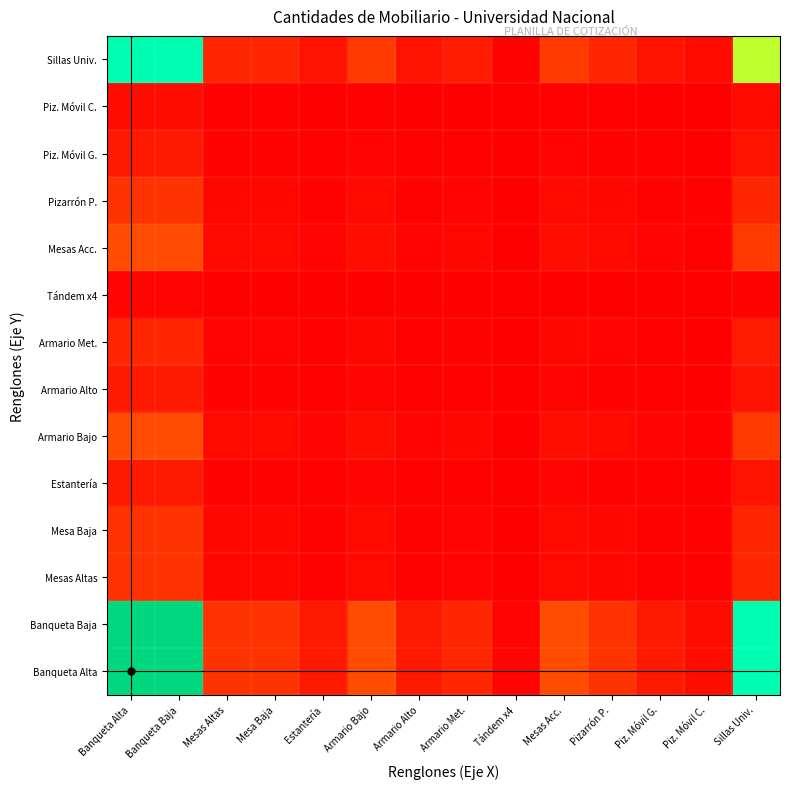

Reading left to right, list all the values displayed in this chart.

Banqueta Alta: Banqueta Alta=1.0	Banqueta Baja=1.0	Mesas Altas=0.1	Mesa Baja=0.1	Estantería=0.1	Armario Bajo=0.2	Armario Alto=0.1	Armario Met.=0.1	Tándem x4=0.0	Mesas Acc.=0.2	Pizarrón P.=0.1	Piz. Móvil G.=0.1	Piz. Móvil C.=0.0	Sillas Univ.=0.8
Banqueta Baja: Banqueta Alta=1.0	Banqueta Baja=1.0	Mesas Altas=0.1	Mesa Baja=0.1	Estantería=0.1	Armario Bajo=0.2	Armario Alto=0.1	Armario Met.=0.1	Tándem x4=0.0	Mesas Acc.=0.2	Pizarrón P.=0.1	Piz. Móvil G.=0.1	Piz. Móvil C.=0.0	Sillas Univ.=0.8
Mesas Altas: Banqueta Alta=0.1	Banqueta Baja=0.1	Mesas Altas=0.0	Mesa Baja=0.0	Estantería=0.0	Armario Bajo=0.0	Armario Alto=0.0	Armario Met.=0.0	Tándem x4=0.0	Mesas Acc.=0.0	Pizarrón P.=0.0	Piz. Móvil G.=0.0	Piz. Móvil C.=0.0	Sillas Univ.=0.1
Mesa Baja: Banqueta Alta=0.1	Banqueta Baja=0.1	Mesas Altas=0.0	Mesa Baja=0.0	Estantería=0.0	Armario Bajo=0.0	Armario Alto=0.0	Armario Met.=0.0	Tándem x4=0.0	Mesas Acc.=0.0	Pizarrón P.=0.0	Piz. Móvil G.=0.0	Piz. Móvil C.=0.0	Sillas Univ.=0.1
Estantería: Banqueta Alta=0.1	Banqueta Baja=0.1	Mesas Altas=0.0	Mesa Baja=0.0	Estantería=0.0	Armario Bajo=0.0	Armario Alto=0.0	Armario Met.=0.0	Tándem x4=0.0	Mesas Acc.=0.0	Pizarrón P.=0.0	Piz. Móvil G.=0.0	Piz. Móvil C.=0.0	Sillas Univ.=0.0
Armario Bajo: Banqueta Alta=0.2	Banqueta Baja=0.2	Mesas Altas=0.0	Mesa Baja=0.0	Estantería=0.0	Armario Bajo=0.0	Armario Alto=0.0	Armario Met.=0.0	Tándem x4=0.0	Mesas Acc.=0.0	Pizarrón P.=0.0	Piz. Móvil G.=0.0	Piz. Móvil C.=0.0	Sillas Univ.=0.1
Armario Alto: Banqueta Alta=0.1	Banqueta Baja=0.1	Mesas Altas=0.0	Mesa Baja=0.0	Estantería=0.0	Armario Bajo=0.0	Armario Alto=0.0	Armario Met.=0.0	Tándem x4=0.0	Mesas Acc.=0.0	Pizarrón P.=0.0	Piz. Móvil G.=0.0	Piz. Móvil C.=0.0	Sillas Univ.=0.0
Armario Met.: Banqueta Alta=0.1	Banqueta Baja=0.1	Mesas Altas=0.0	Mesa Baja=0.0	Estantería=0.0	Armario Bajo=0.0	Armario Alto=0.0	Armario Met.=0.0	Tándem x4=0.0	Mesas Acc.=0.0	Pizarrón P.=0.0	Piz. Móvil G.=0.0	Piz. Móvil C.=0.0	Sillas Univ.=0.1
Tándem x4: Banqueta Alta=0.0	Banqueta Baja=0.0	Mesas Altas=0.0	Mesa Baja=0.0	Estantería=0.0	Armario Bajo=0.0	Armario Alto=0.0	Armario Met.=0.0	Tándem x4=0.0	Mesas Acc.=0.0	Pizarrón P.=0.0	Piz. Móvil G.=0.0	Piz. Móvil C.=0.0	Sillas Univ.=0.0
Mesas Acc.: Banqueta Alta=0.2	Banqueta Baja=0.2	Mesas Altas=0.0	Mesa Baja=0.0	Estantería=0.0	Armario Bajo=0.0	Armario Alto=0.0	Armario Met.=0.0	Tándem x4=0.0	Mesas Acc.=0.0	Pizarrón P.=0.0	Piz. Móvil G.=0.0	Piz. Móvil C.=0.0	Sillas Univ.=0.1
Pizarrón P.: Banqueta Alta=0.1	Banqueta Baja=0.1	Mesas Altas=0.0	Mesa Baja=0.0	Estantería=0.0	Armario Bajo=0.0	Armario Alto=0.0	Armario Met.=0.0	Tándem x4=0.0	Mesas Acc.=0.0	Pizarrón P.=0.0	Piz. Móvil G.=0.0	Piz. Móvil C.=0.0	Sillas Univ.=0.1
Piz. Móvil G.: Banqueta Alta=0.1	Banqueta Baja=0.1	Mesas Altas=0.0	Mesa Baja=0.0	Estantería=0.0	Armario Bajo=0.0	Armario Alto=0.0	Armario Met.=0.0	Tándem x4=0.0	Mesas Acc.=0.0	Pizarrón P.=0.0	Piz. Móvil G.=0.0	Piz. Móvil C.=0.0	Sillas Univ.=0.0
Piz. Móvil C.: Banqueta Alta=0.0	Banqueta Baja=0.0	Mesas Altas=0.0	Mesa Baja=0.0	Estantería=0.0	Armario Bajo=0.0	Armario Alto=0.0	Armario Met.=0.0	Tándem x4=0.0	Mesas Acc.=0.0	Pizarrón P.=0.0	Piz. Móvil G.=0.0	Piz. Móvil C.=0.0	Sillas Univ.=0.0
Sillas Univ.: Banqueta Alta=0.8	Banqueta Baja=0.8	Mesas Altas=0.1	Mesa Baja=0.1	Estantería=0.0	Armario Bajo=0.1	Armario Alto=0.0	Armario Met.=0.1	Tándem x4=0.0	Mesas Acc.=0.1	Pizarrón P.=0.1	Piz. Móvil G.=0.0	Piz. Móvil C.=0.0	Sillas Univ.=0.6